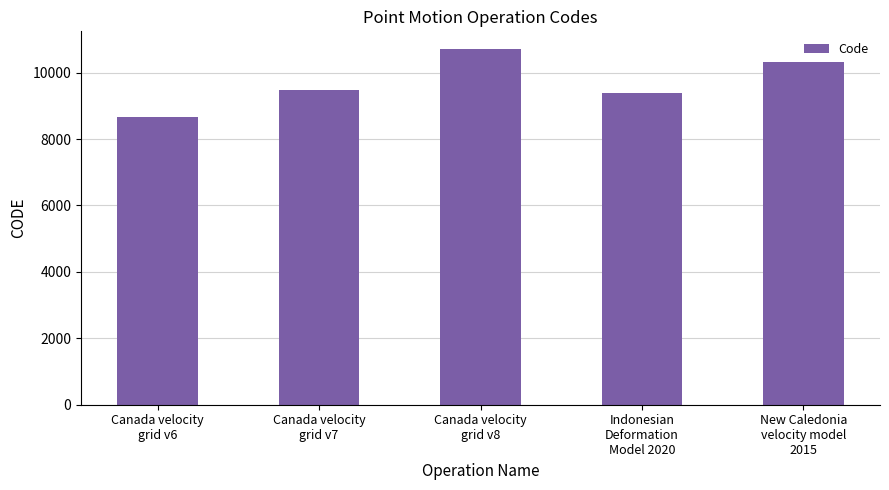

Reading left to right, transcribe all the data shown in this chart.

Canada velocity
grid v6=8676	Canada velocity
grid v7=9483	Canada velocity
grid v8=10707	Indonesian
Deformation
Model 2020=9375	New Caledonia
velocity model
2015=10323